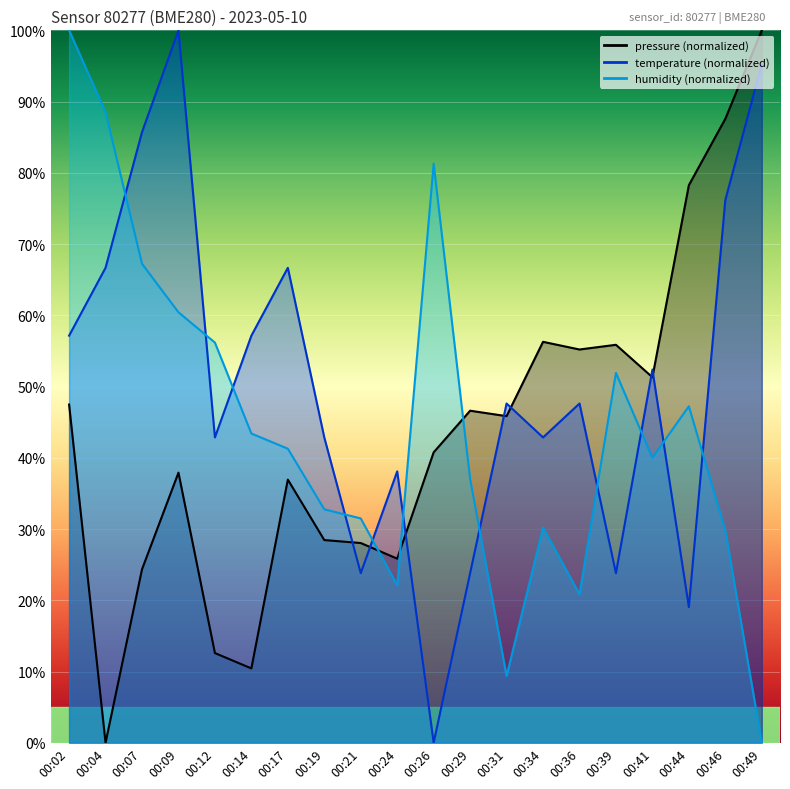

At which category does temperature reach its first local peak?

00:09